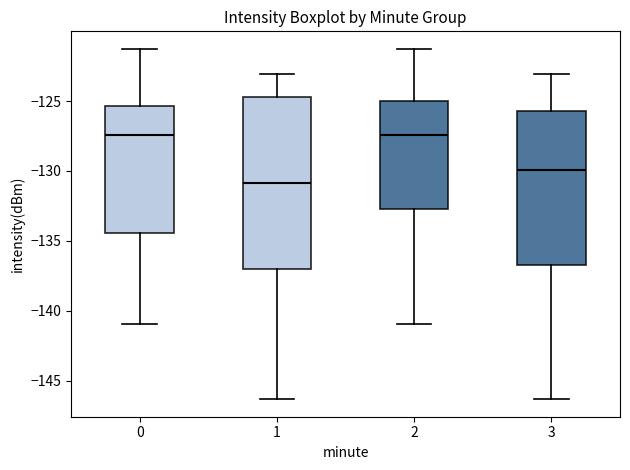

Reading left to right, transcribe this box plot: for each box, give where its median line is, the range the box spans, and where its two whiskers end, as read against the y-axis. The values are not printed on the chart, so give them approximately, as read against the axis.

0: median -127.5, box -134.5 to -125.5, whiskers -141.0 to -121.5
1: median -131.0, box -137.0 to -124.5, whiskers -146.5 to -123.0
2: median -127.5, box -132.5 to -125.0, whiskers -141.0 to -121.5
3: median -130.0, box -136.5 to -125.5, whiskers -146.5 to -123.0